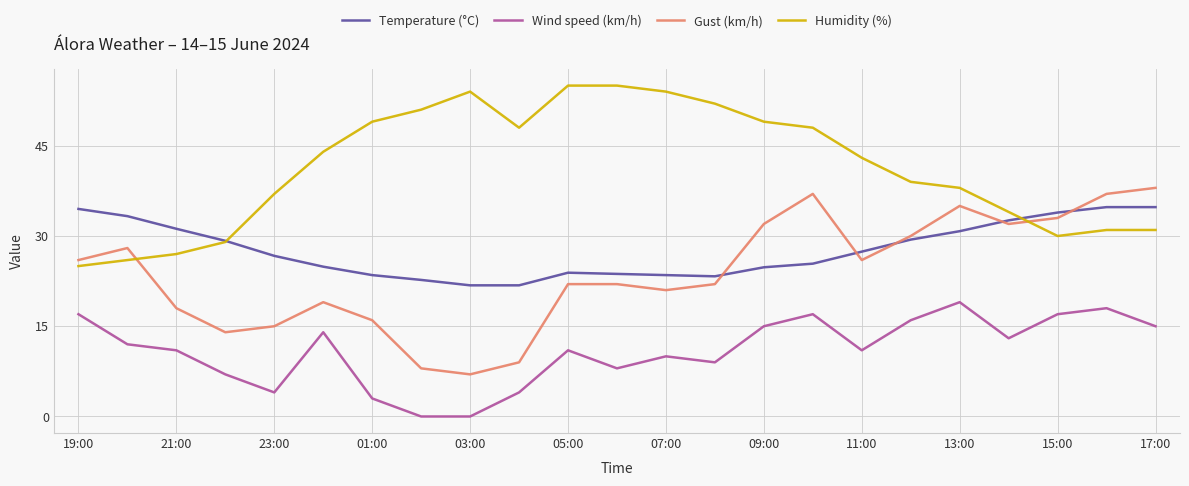

How many series are shown in this chart?

4